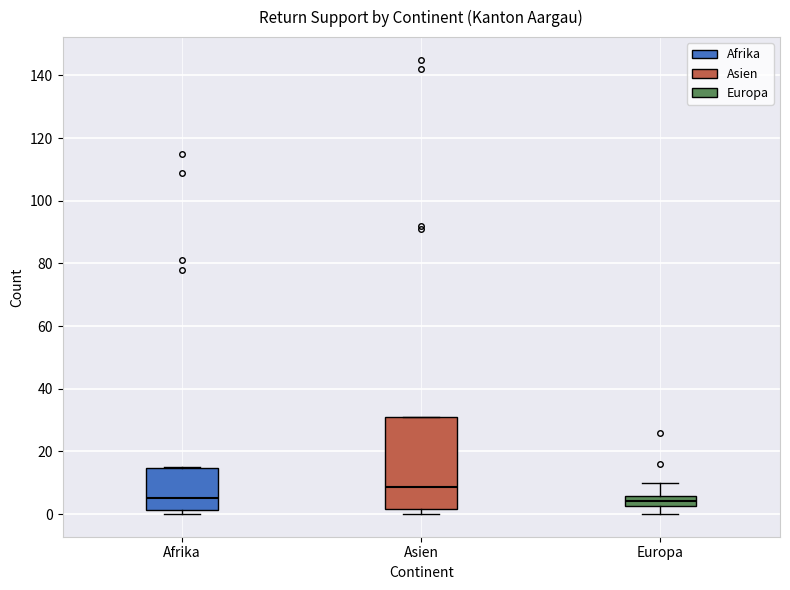

Reading left to right, read every box against the y-axis: the position of its median line, the range the box covers, and the ends of its whiskers. The values are not printed on the chart, so give them approximately, as read against the axis.

Afrika: median 6, box 2 to 14, whiskers 0 to 16
Asien: median 8, box 2 to 32, whiskers 0 to 32
Europa: median 4, box 2 to 6, whiskers 0 to 10